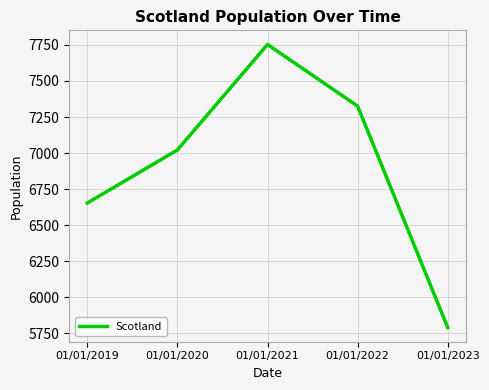

The chart shows a value of 11220 at 01/01/2021. True or false?

False